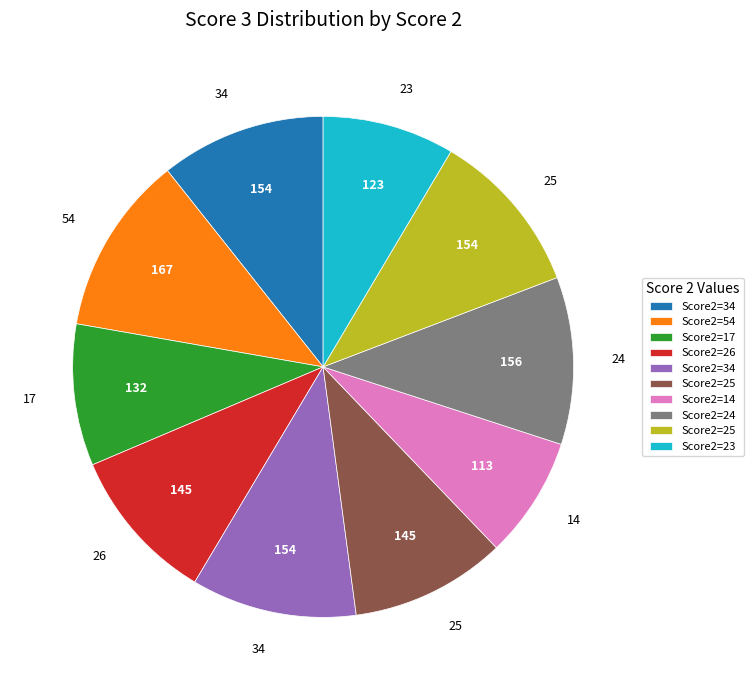

Does any single category account for the majority?

No